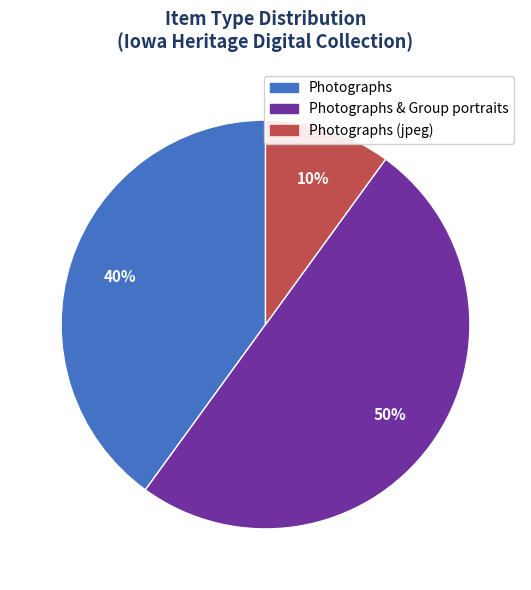

To the nearest percent, what is the difference between the largest and smallest slice percentages?

40%